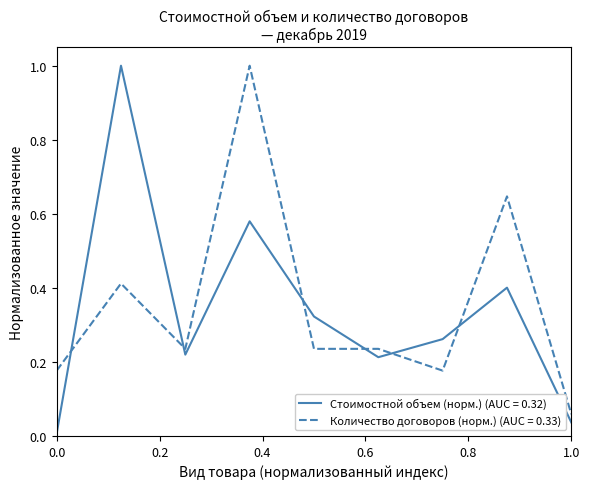

What is the difference between the maximum and minimum values in the Количество договоров (норм.) (AUC = 0.33) series?

0.9